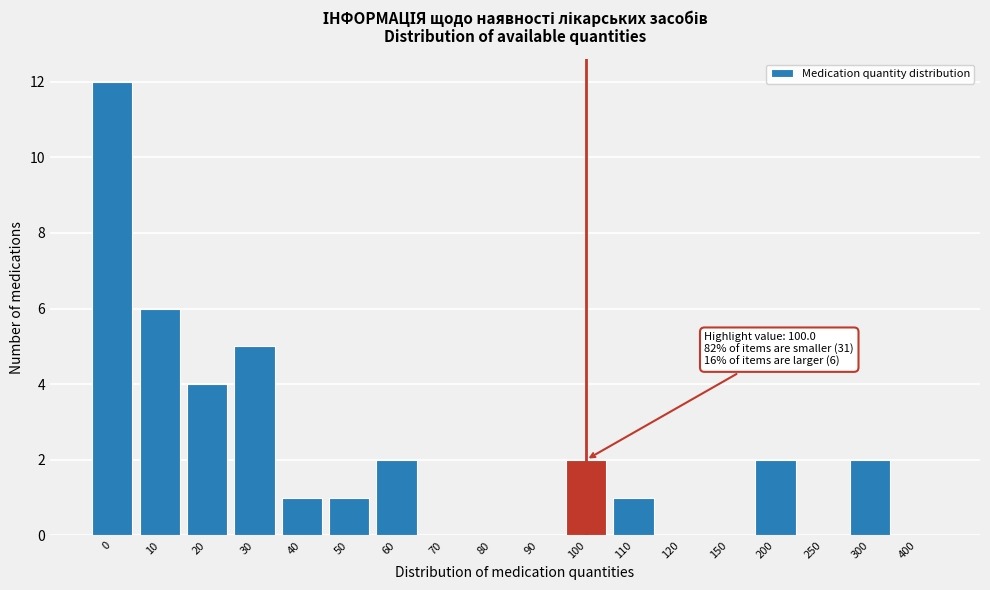

Reading left to right, what are all the values shown in this chart?

0=12	10=6	20=4	30=5	40=1	50=1	60=2	70=0	80=0	90=0	100=2	110=1	120=0	150=0	200=2	250=0	300=2	400=0